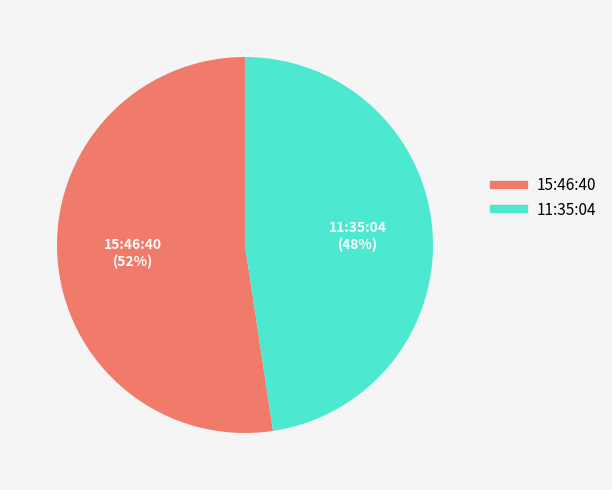

Count the number of slices in the pie.

2